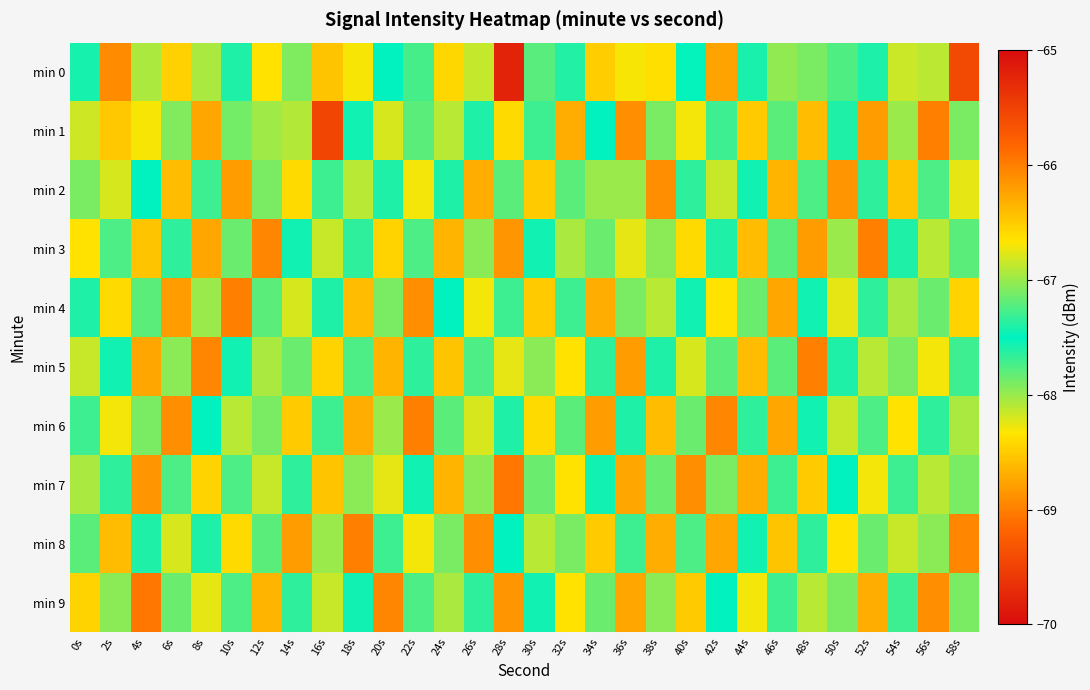

How many distinct data groups are displayed?

10